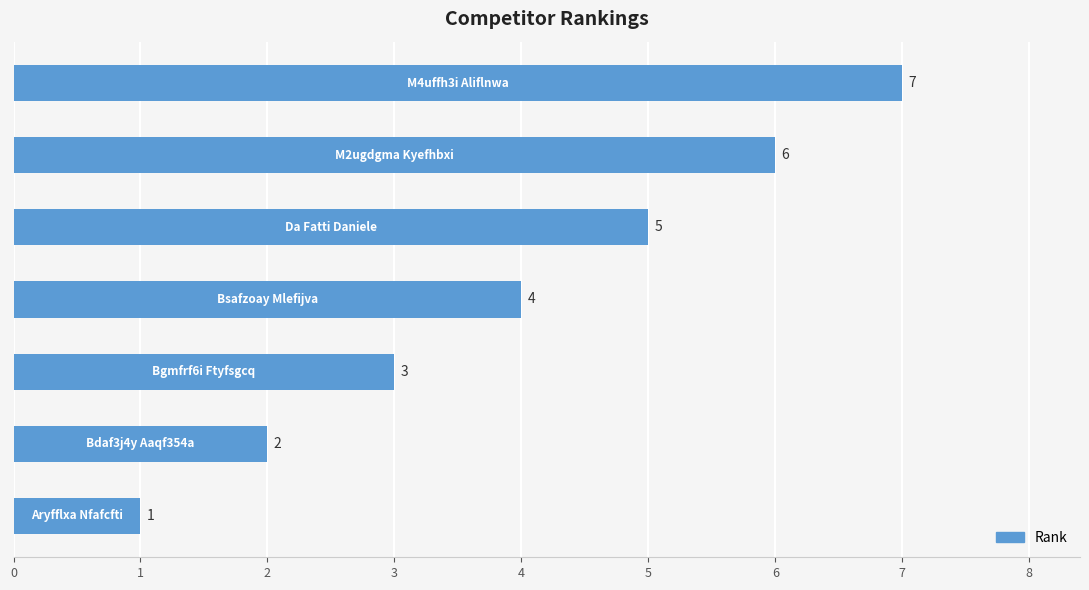

Count the values in the range 2 to 6.

5